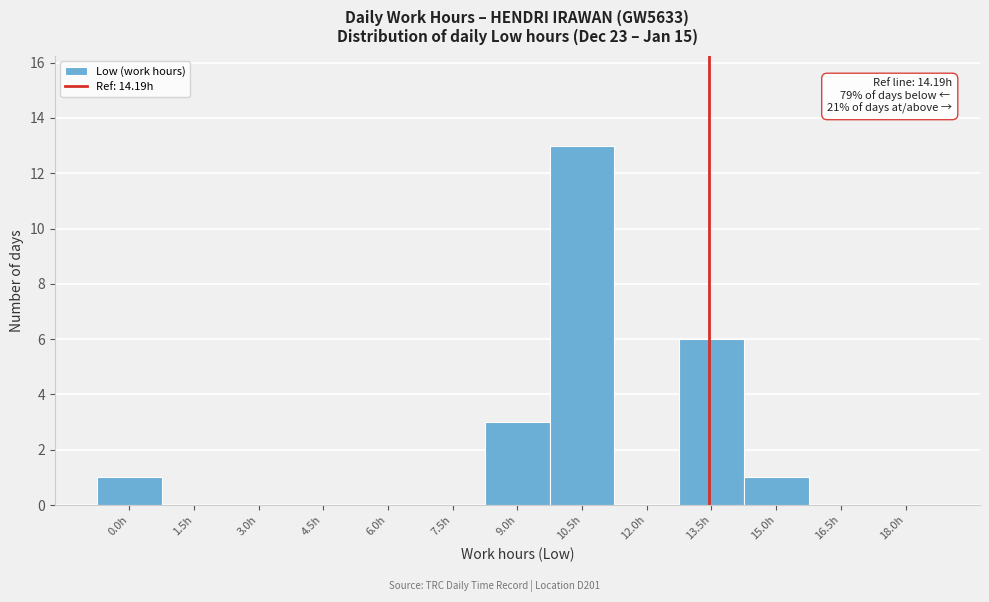

Reading right to left, transcribe all the data shown in this chart.

18.0h=0	16.5h=0	15.0h=1	13.5h=6	12.0h=0	10.5h=13	9.0h=3	7.5h=0	6.0h=0	4.5h=0	3.0h=0	1.5h=0	0.0h=1